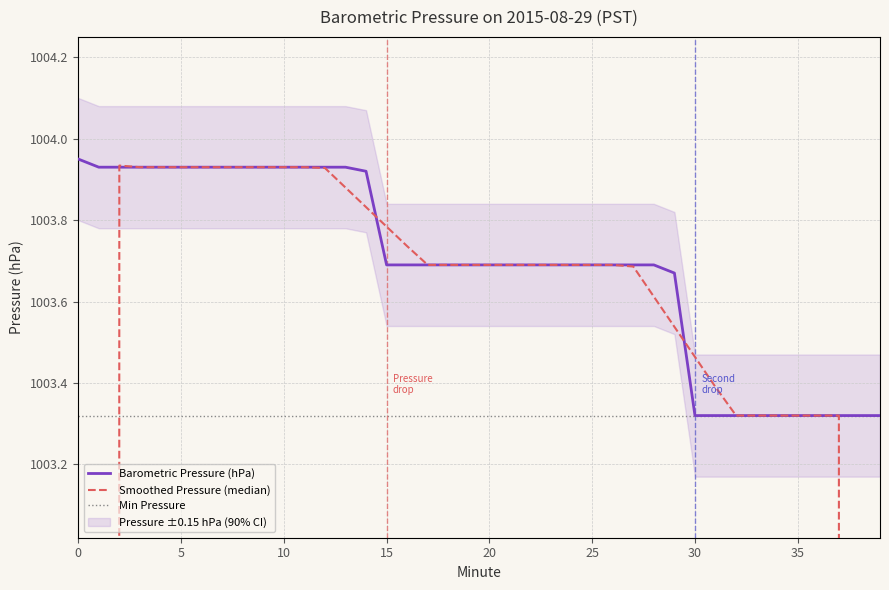

The value of Barometric Pressure (hPa) at 16 is 313.4. True or false?

False